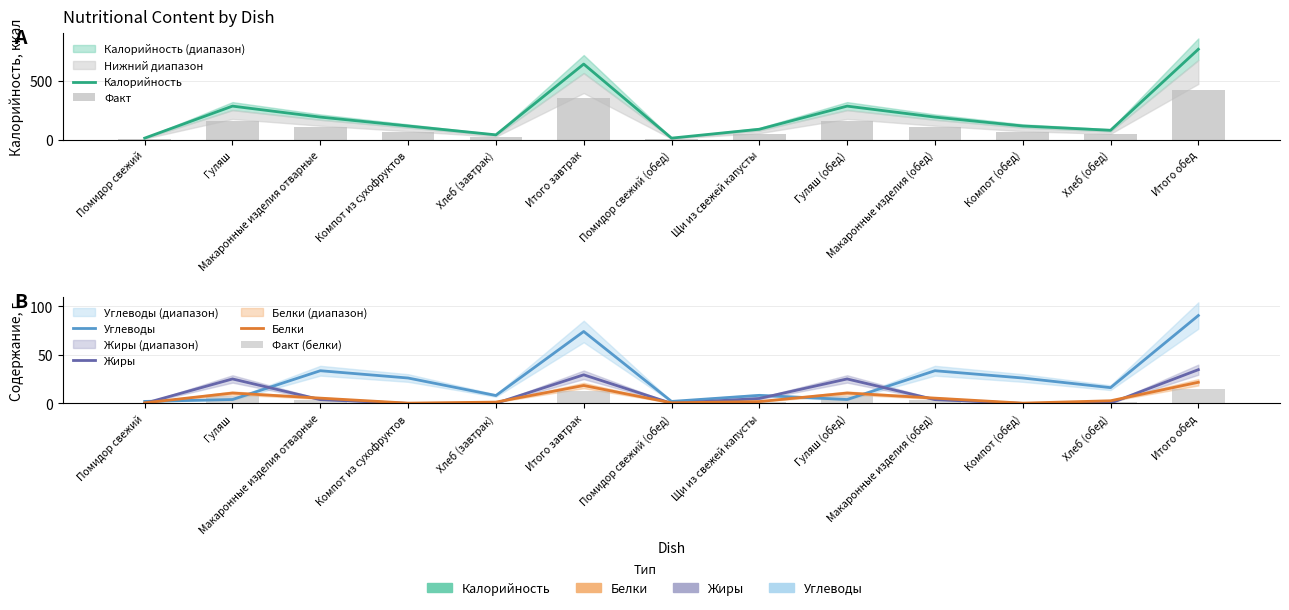

Rank the categories by Факт value from lowest to highest.

Помидор свежий, Помидор свежий (обед), Хлеб (завтрак), Хлеб (обед), Щи из свежей капусты, Компот из сухофруктов, Компот (обед), Макаронные изделия отварные, Макаронные изделия (обед), Гуляш, Гуляш (обед), Итого завтрак, Итого обед